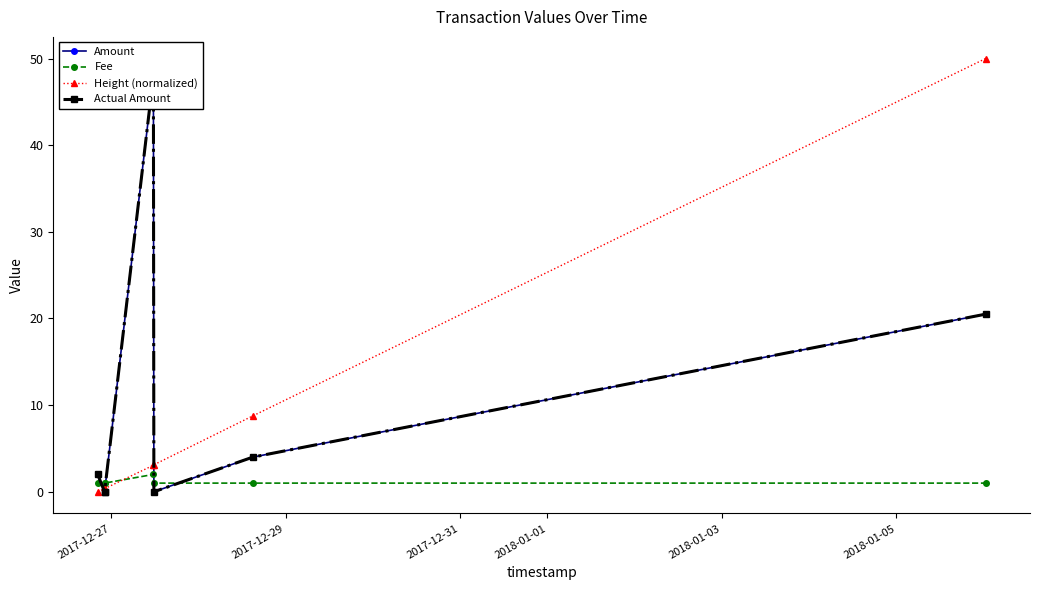

How many values in the Fee series exceed 1?

1